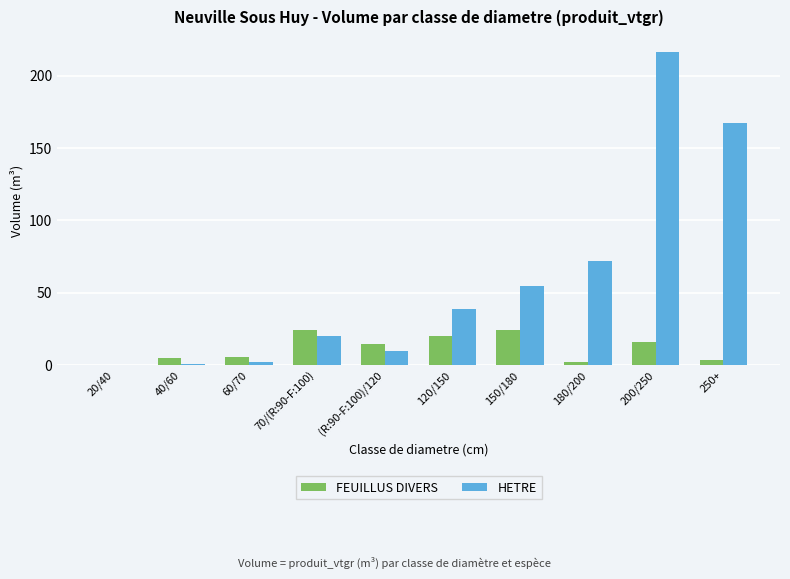

What is the sum of all FEUILLUS DIVERS values?

116.1